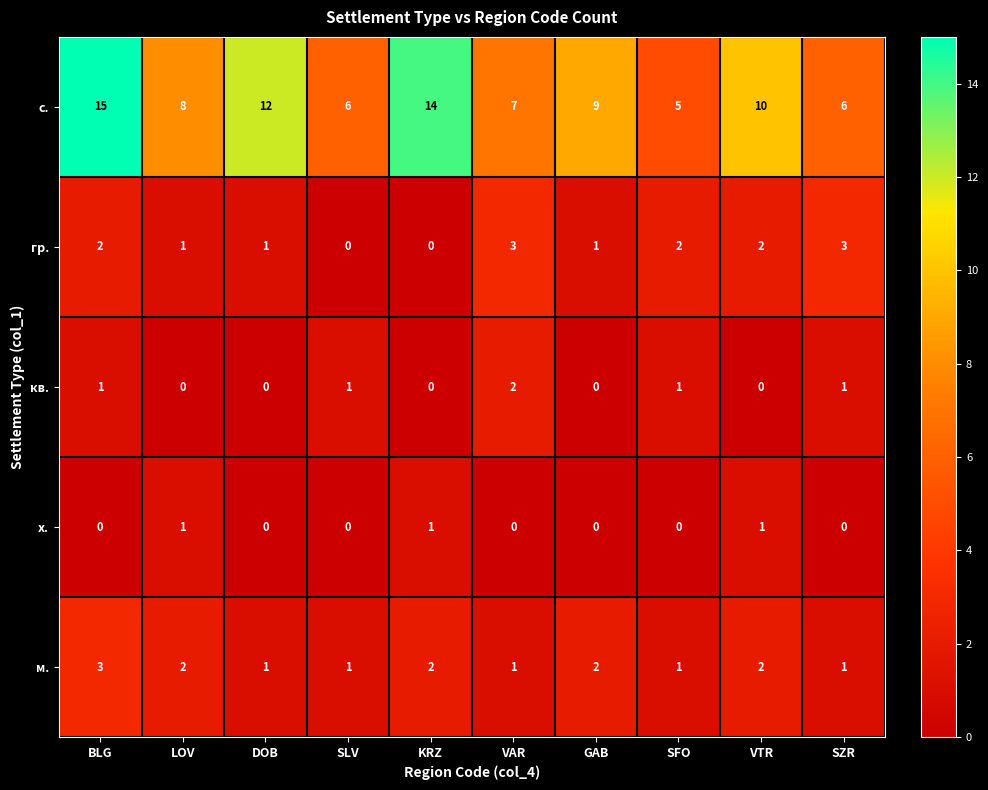

What is the greatest value displayed?

15